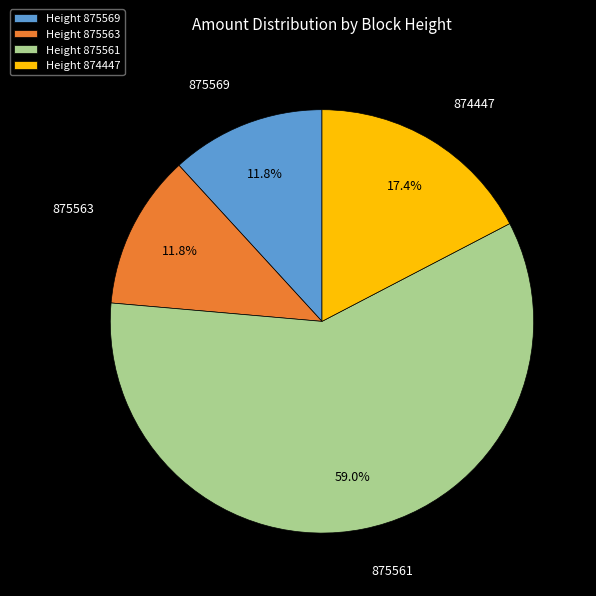

Combined, what portion of the pie is 874447 and 875563?

29.2%